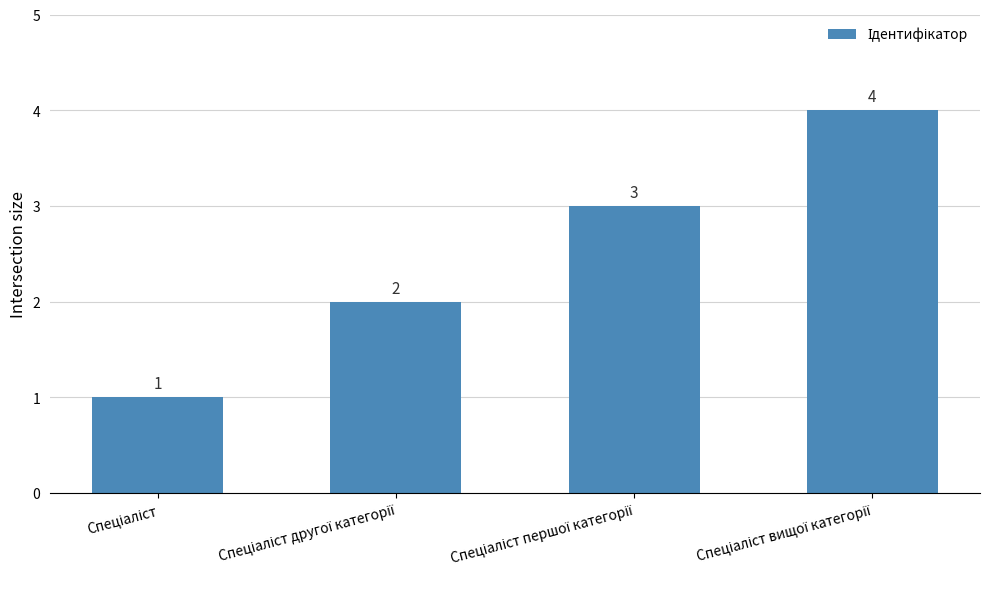

How many data points are less than 3?

2